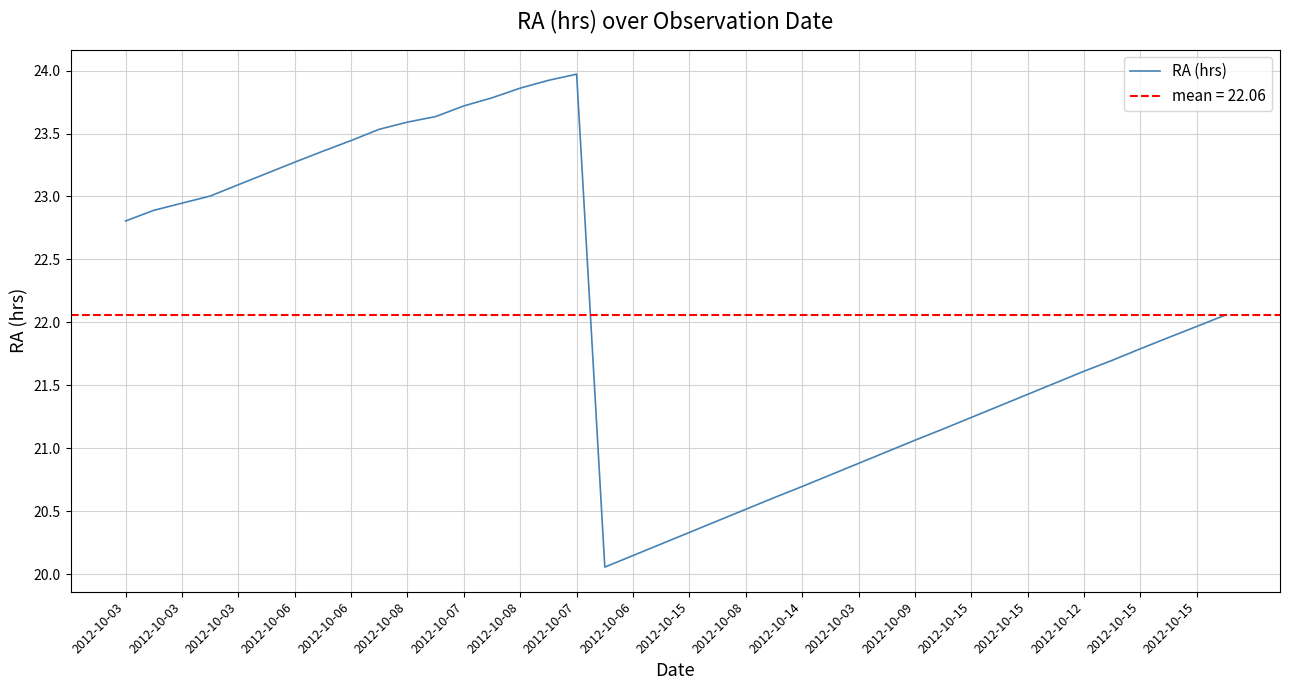

What is the average value?

22.1